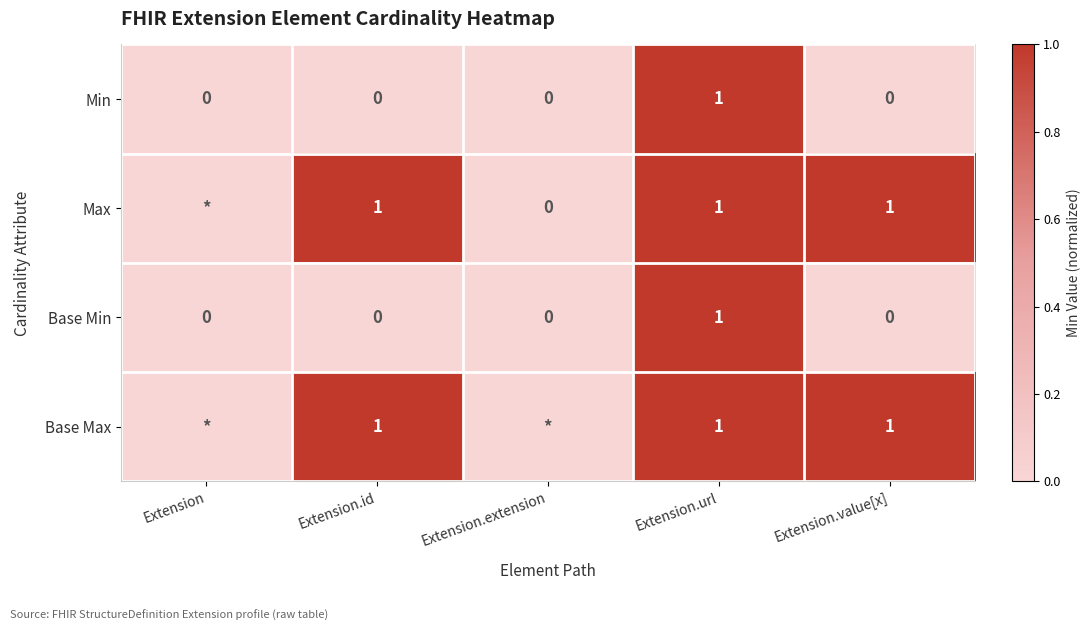

Is the value of Min at Extension.id greater than the value of Base Max at Extension.value[x]?

No